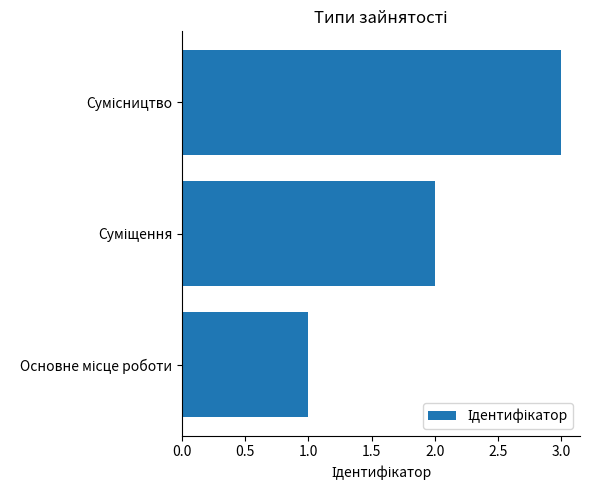

What is the greatest value displayed?

3